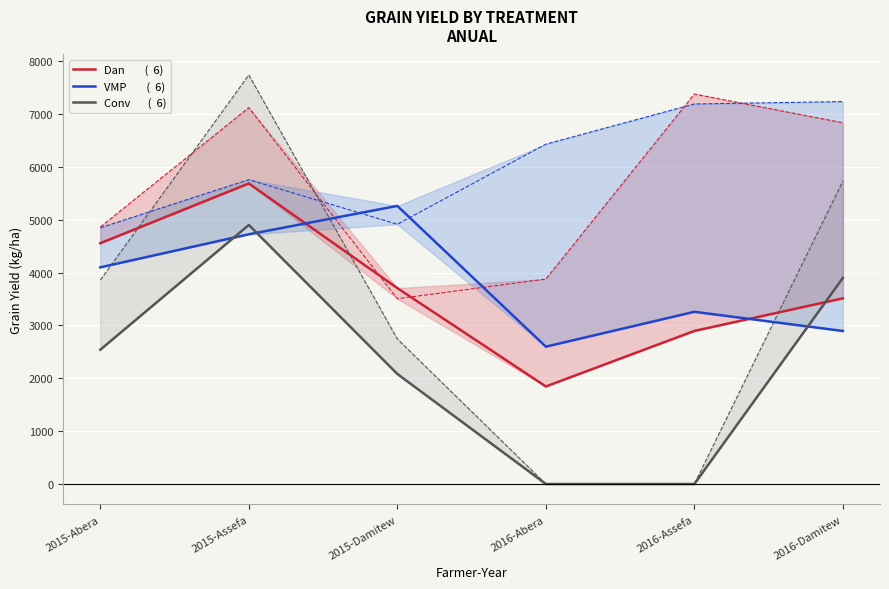

At 2015-Abera, list the series in order from smallest to largest.

Conv       (  6), VMP        (  6), Dan        (  6)